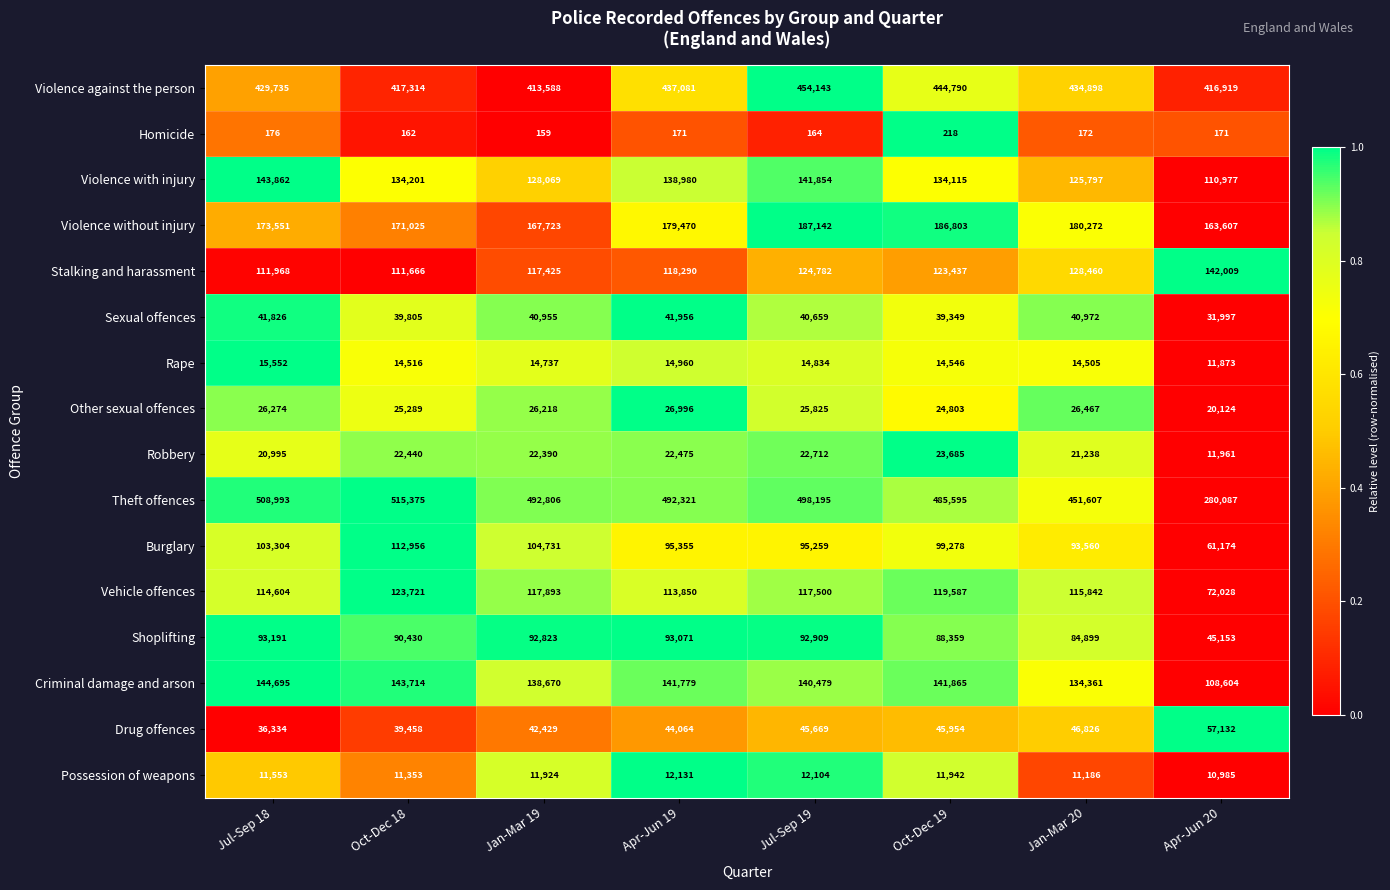

What is the greatest value displayed?

515375